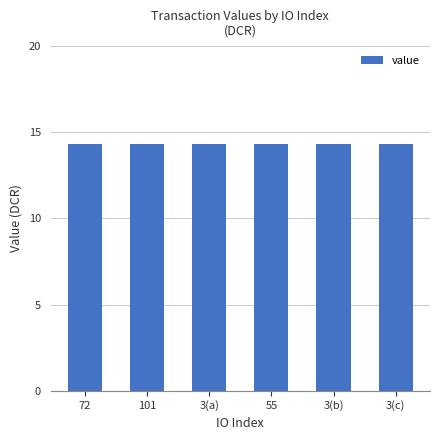

The value at 3(c) is 20.1. True or false?

False